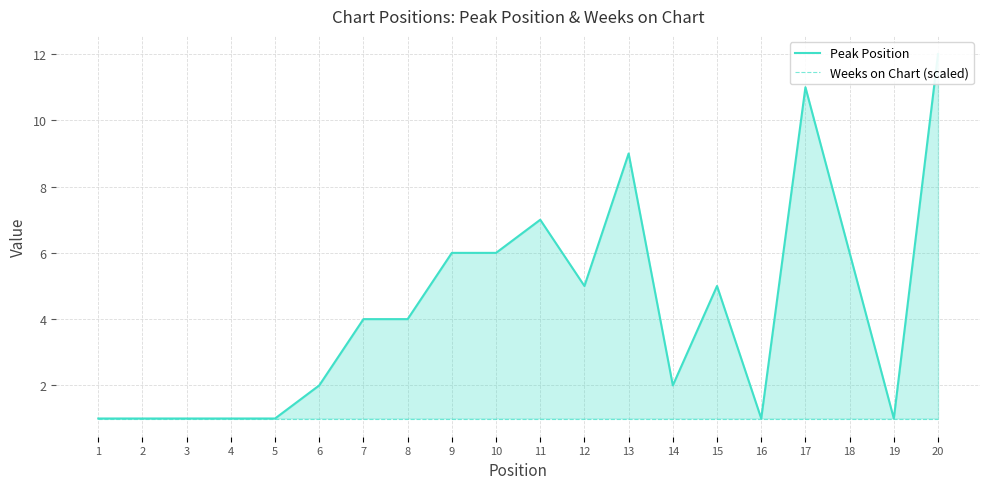

The value of Weeks on Chart (scaled) at 20 is 1. True or false?

False